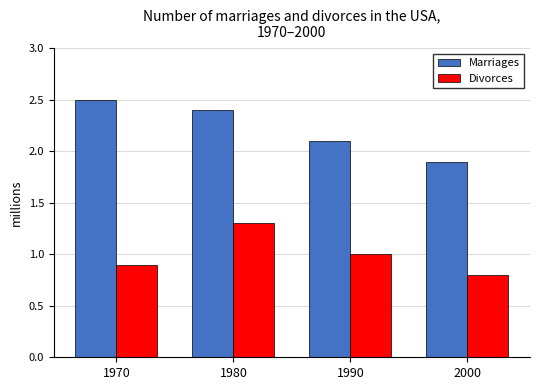

At which category is the sum across all series the highest?

1980